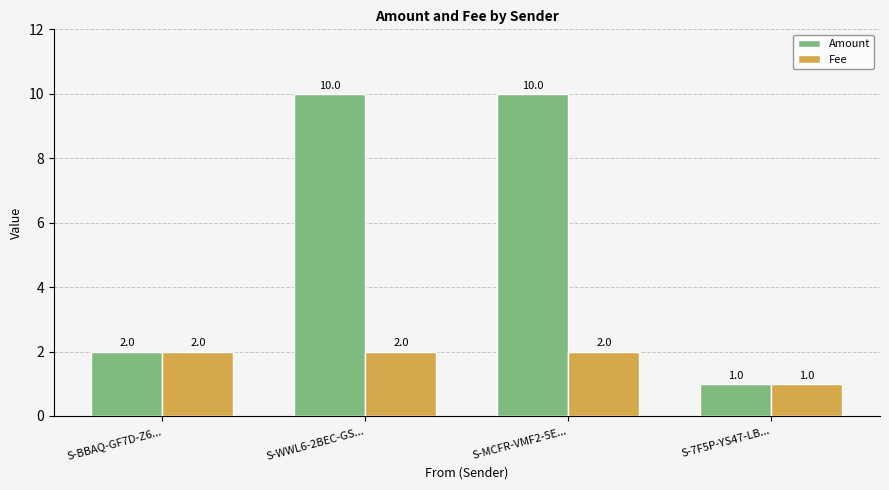

What are all the series names shown in the legend?

Amount, Fee